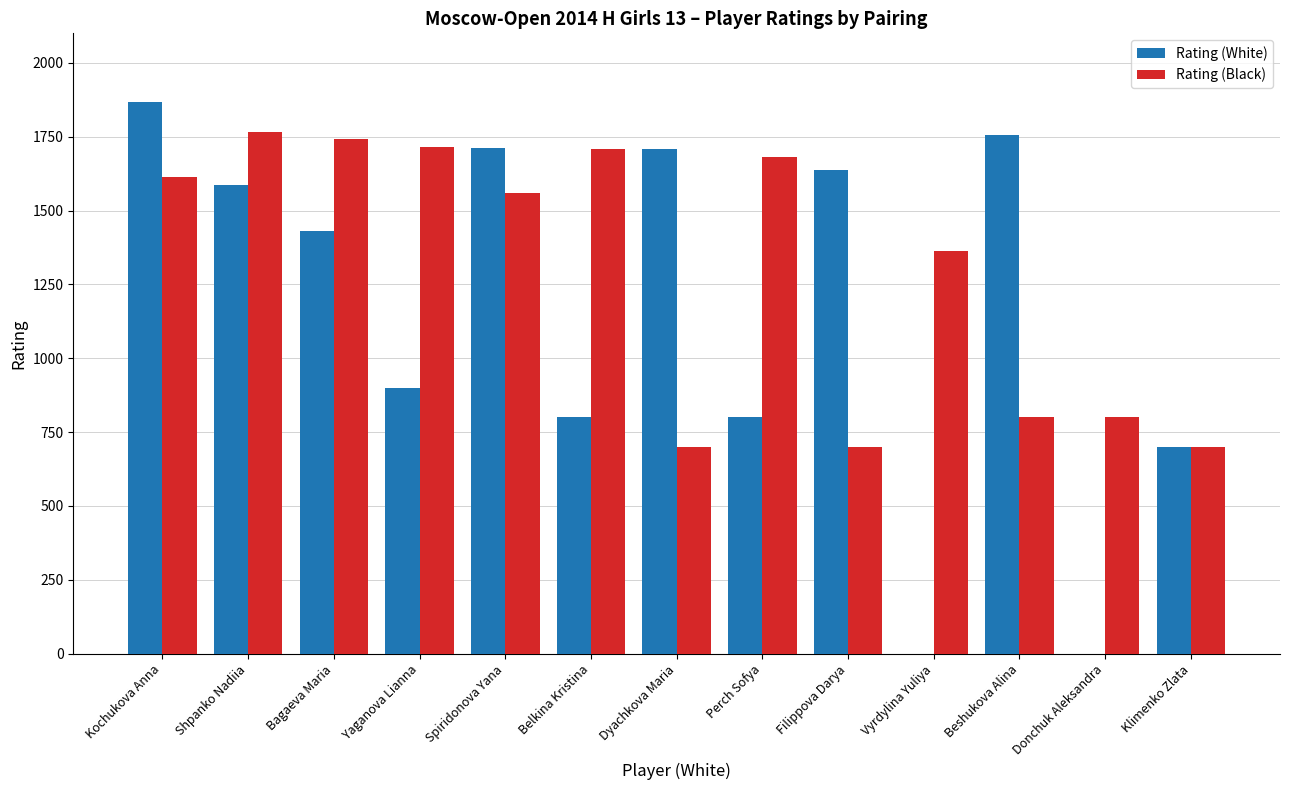

At which category is the sum across all series the highest?

Kochukova Anna